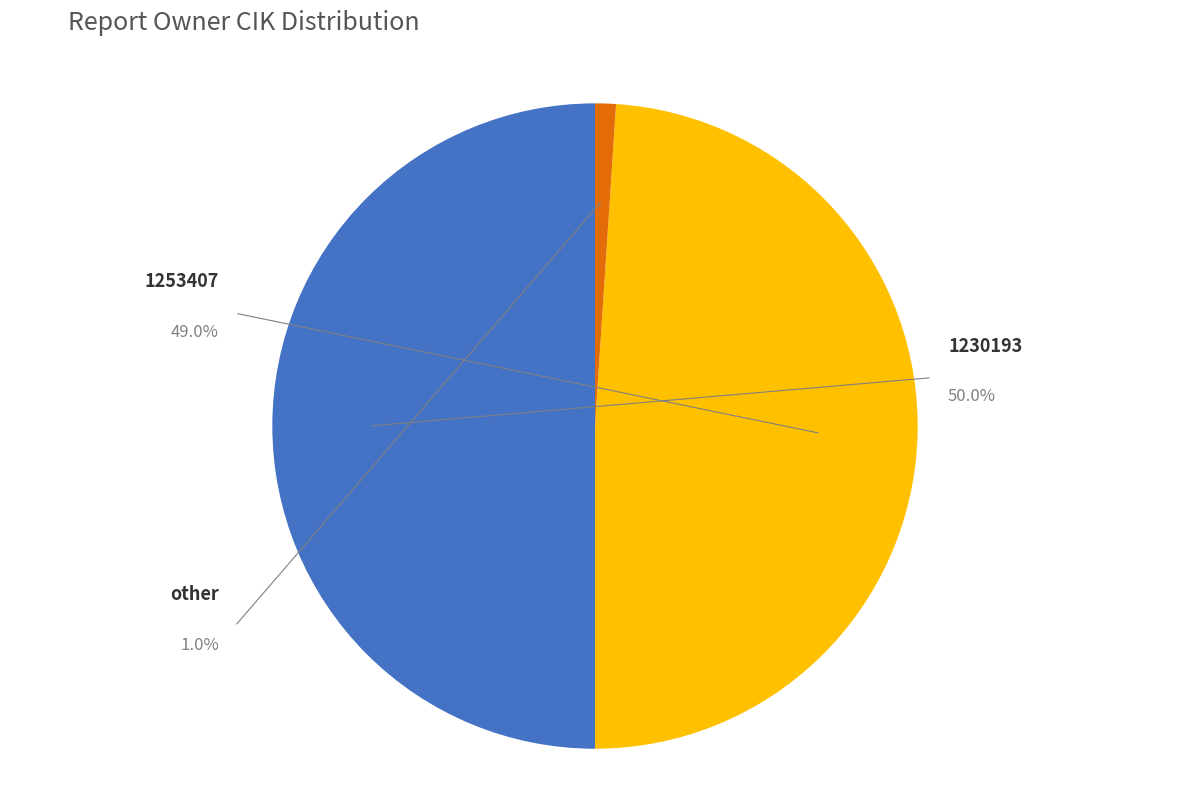

Is 1230193 the majority of the pie?

No